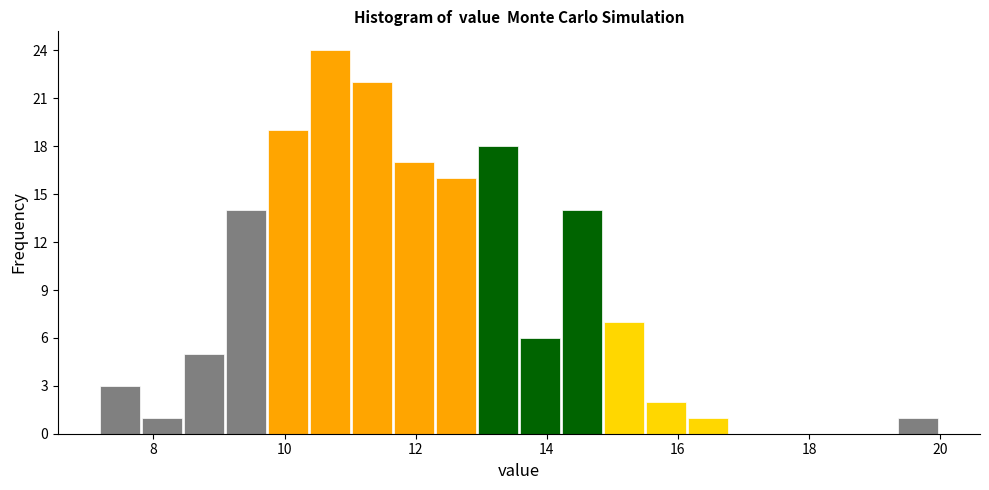

Read against the x-axis, roughly where is the centre of the tallest bar?

10.6